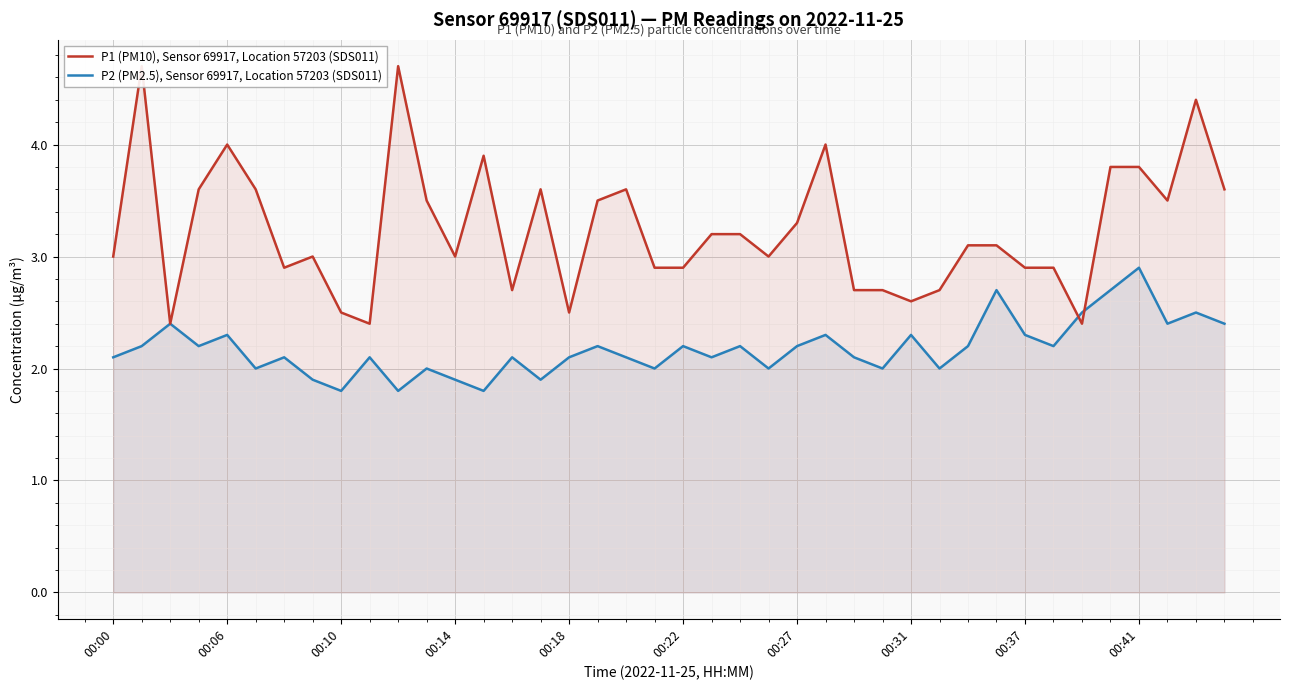

Between which two adjacent categories do P1 (PM10), Sensor 69917, Location 57203 (SDS011) and P2 (PM2.5), Sensor 69917, Location 57203 (SDS011) first intersect?

33 and 34